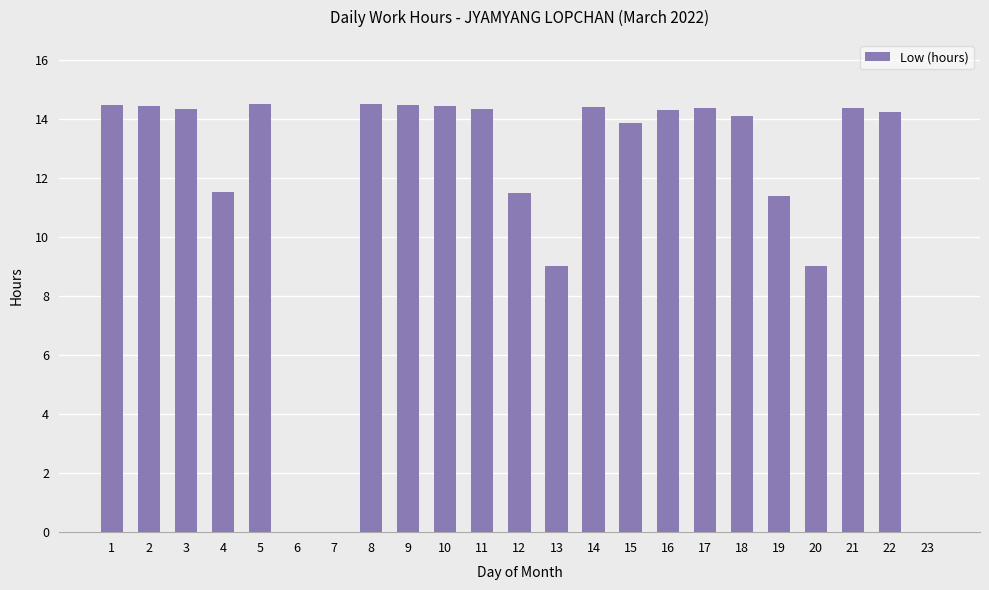

What is the average value?

11.6